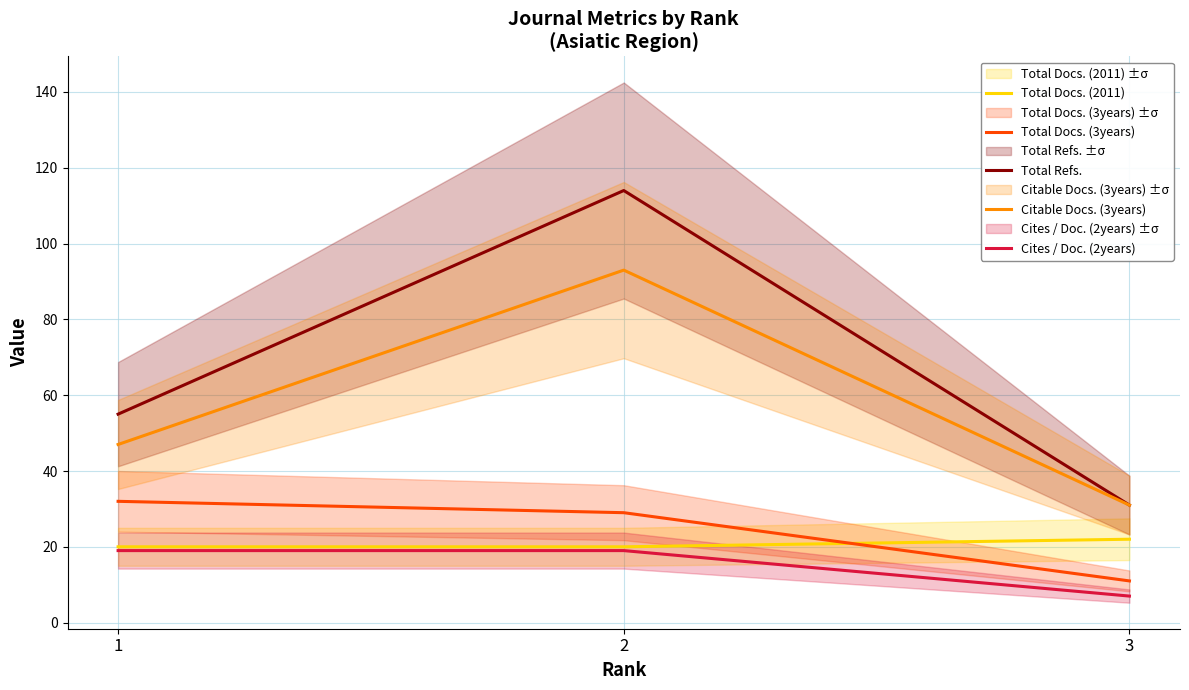

At how many categories does at least one series exceed 44?

2